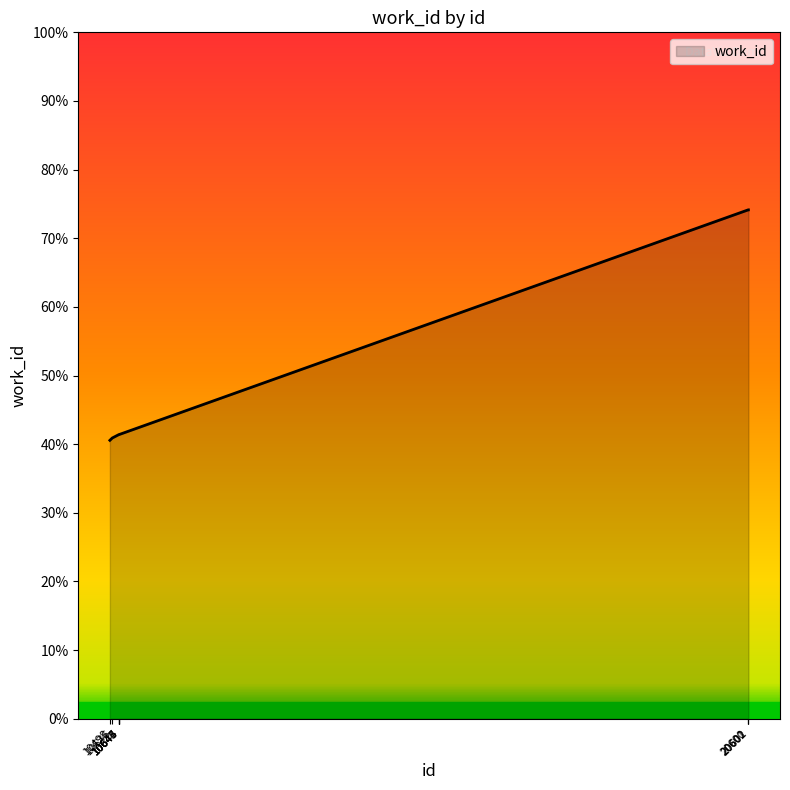

Rank the categories by value from lowest to highest.

10498, 10536, 10643, 10644, 10645, 10646, 10647, 20600, 20601, 20602